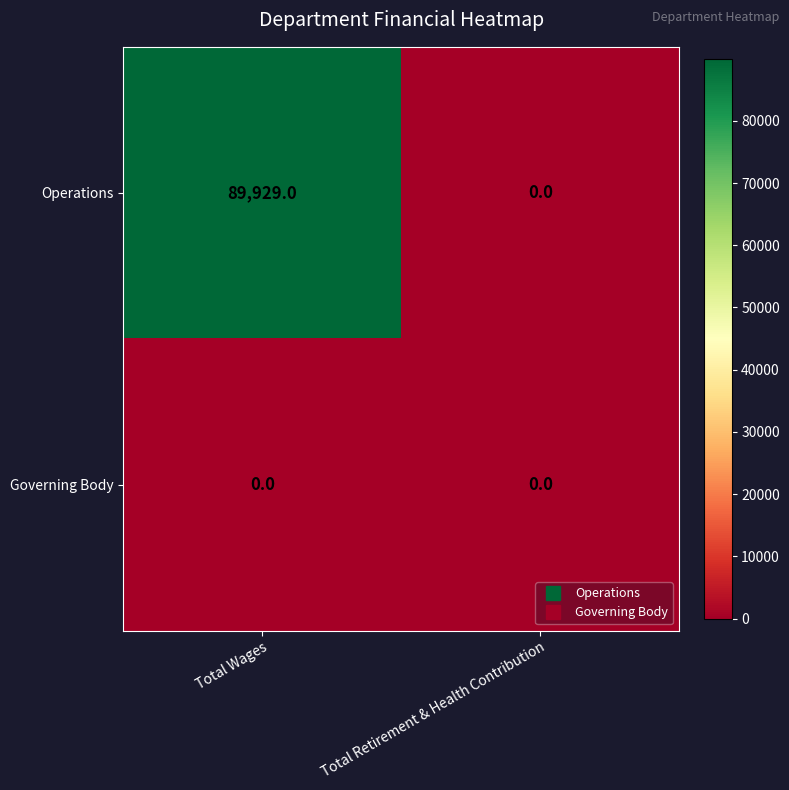

Which series has the widest spread of values?

Operations